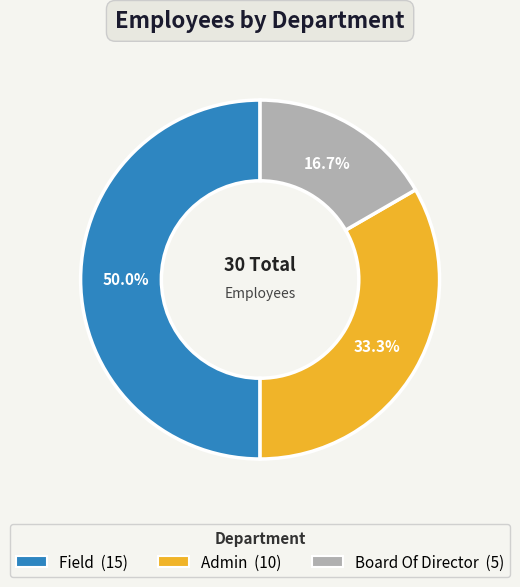

The Board Of Director slice represents 17% of the pie. True or false?

True